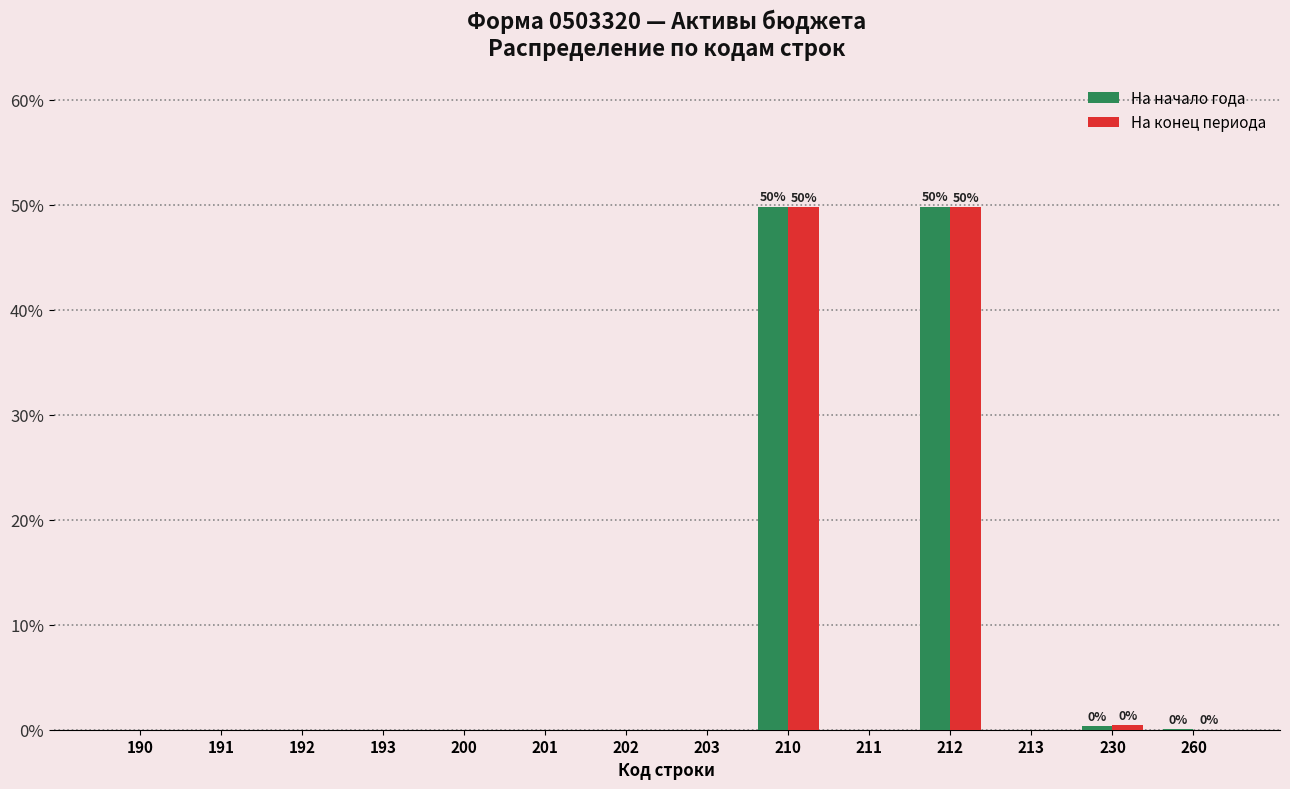

The value of На начало года at 190 is 0.0. True or false?

True